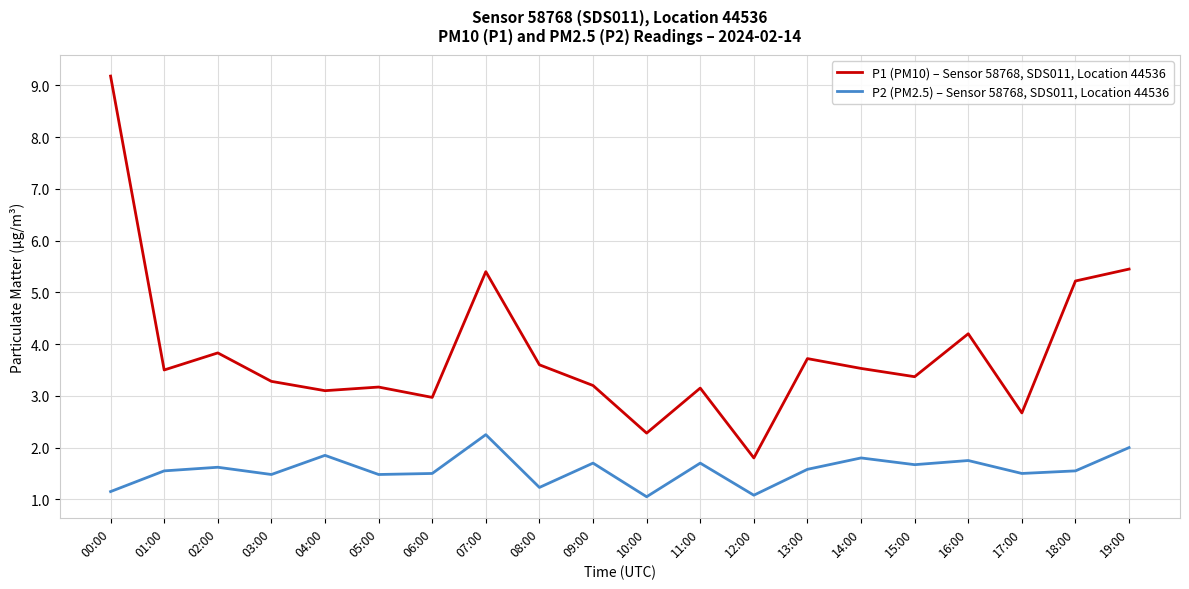

Which series has the largest total across all categories?

P1 (PM10) – Sensor 58768, SDS011, Location 44536